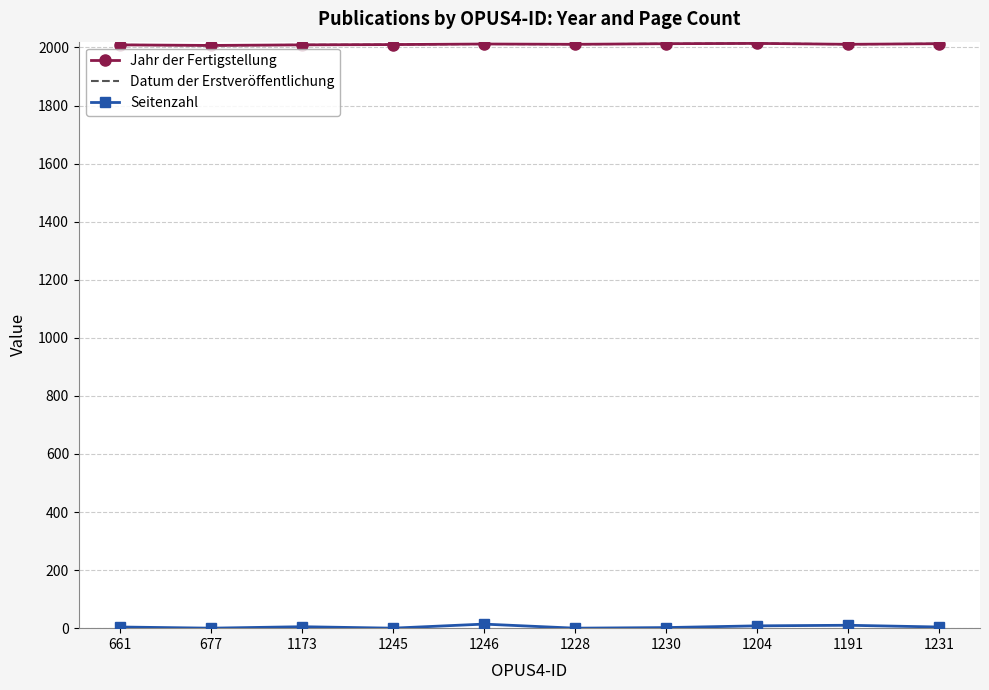

Between 1230 and 1228, which is larger?

1230